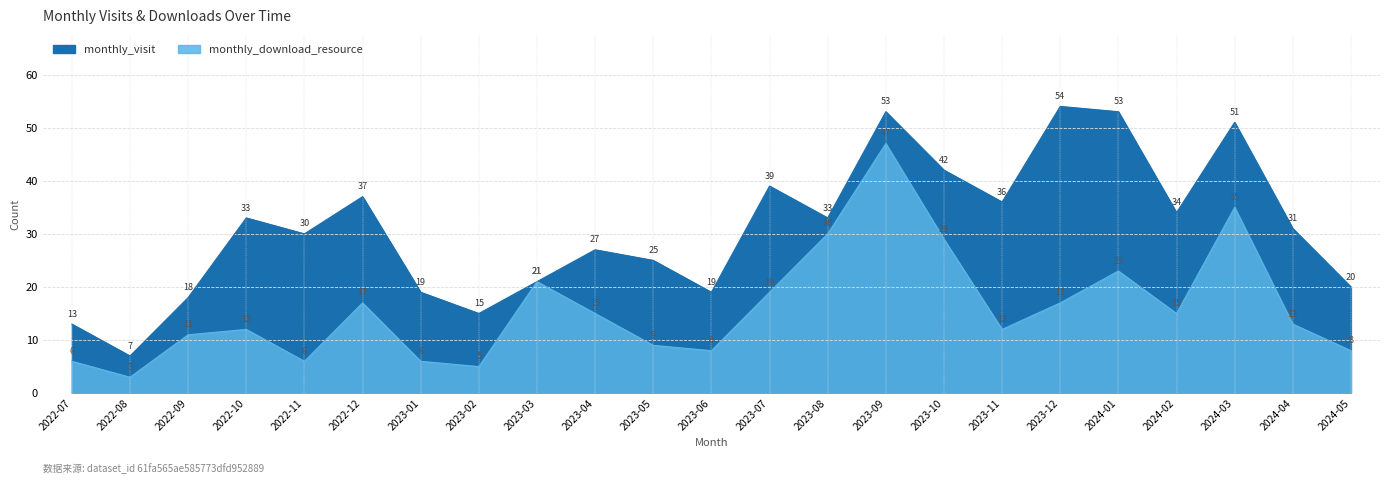

Which series has the largest range (max minus min)?

monthly_visit